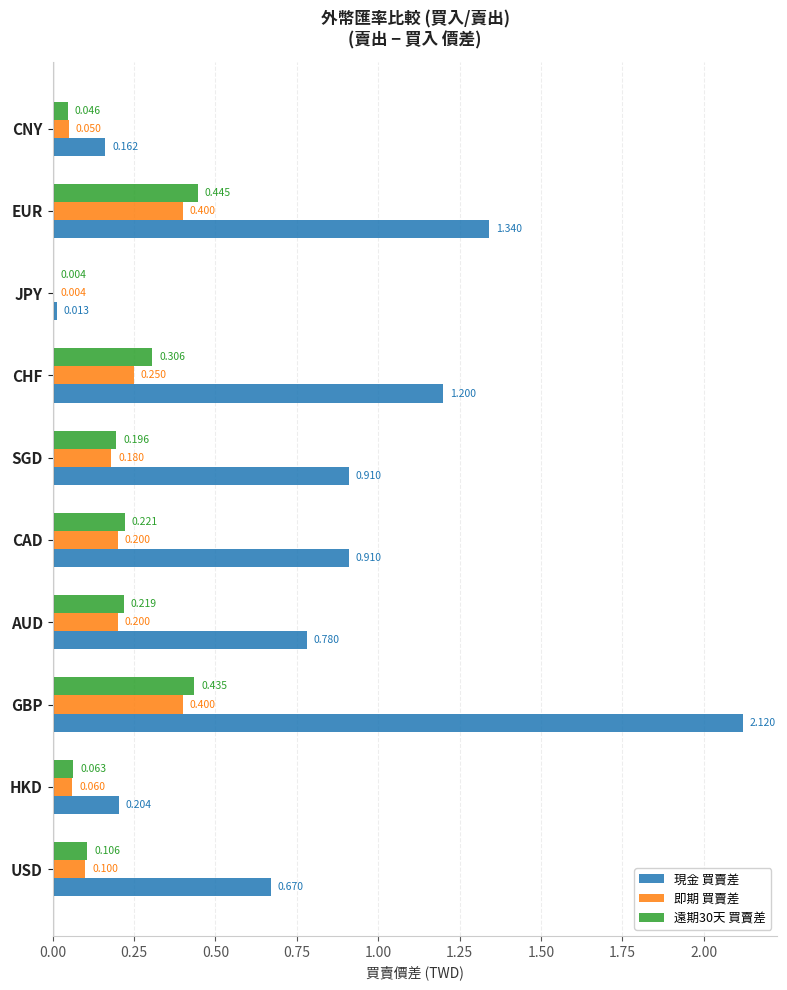

At which label is 即期 買賣差 closest to 0?

JPY